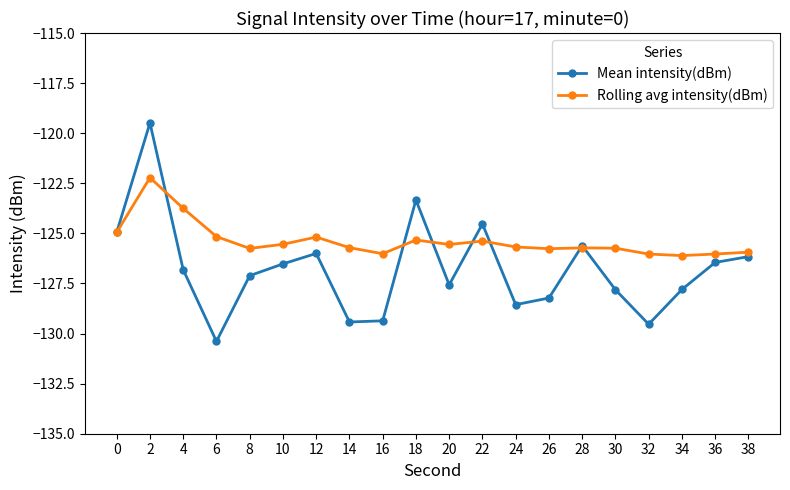

What is the sum of all Rolling avg intensity(dBm) values?

-2507.6